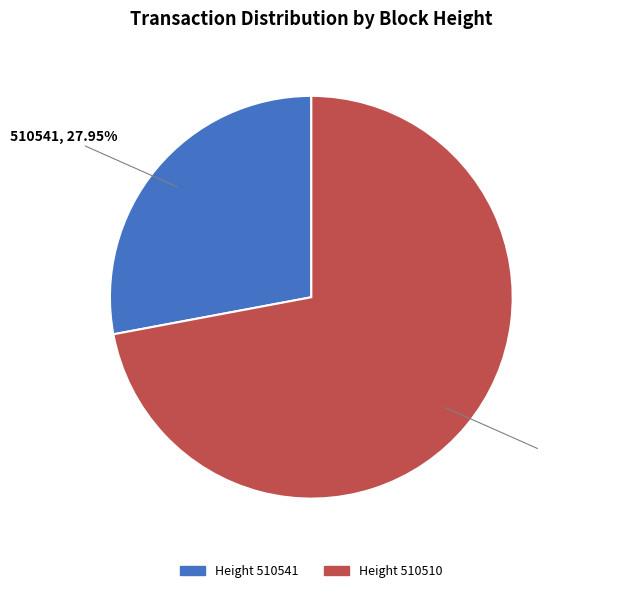

Count the number of slices in the pie.

2